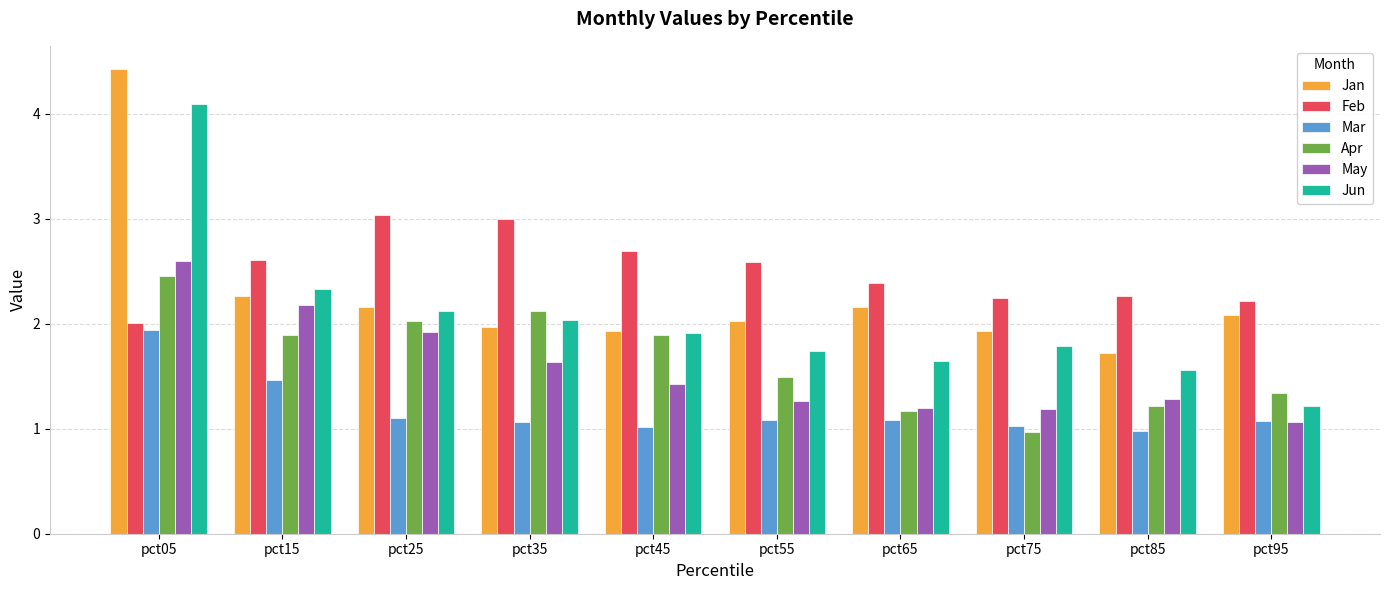

What is the sum of all Jan values?

22.7